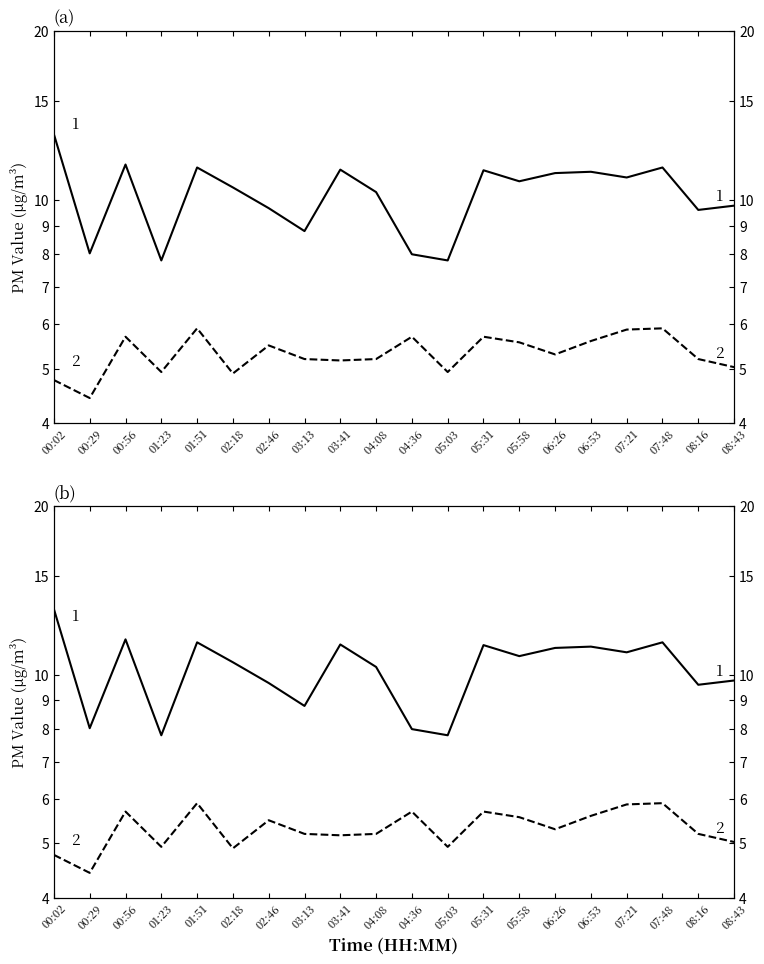

Reading left to right, list all the values displayed in this chart.

P1: 00:02=13.1	00:29=8.0	00:56=11.6	01:23=7.8	01:51=11.4	02:18=10.5	02:46=9.7	03:13=8.8	03:41=11.3	04:08=10.3	04:36=8.0	05:03=7.8	05:31=11.3	05:58=10.8	06:26=11.2	06:53=11.2	07:21=11.0	07:48=11.4	08:16=9.6	08:43=9.8
P2: 00:02=4.8	00:29=4.4	00:56=5.7	01:23=4.9	01:51=5.9	02:18=4.9	02:46=5.5	03:13=5.2	03:41=5.2	04:08=5.2	04:36=5.7	05:03=4.9	05:31=5.7	05:58=5.6	06:26=5.3	06:53=5.6	07:21=5.9	07:48=5.9	08:16=5.2	08:43=5.0